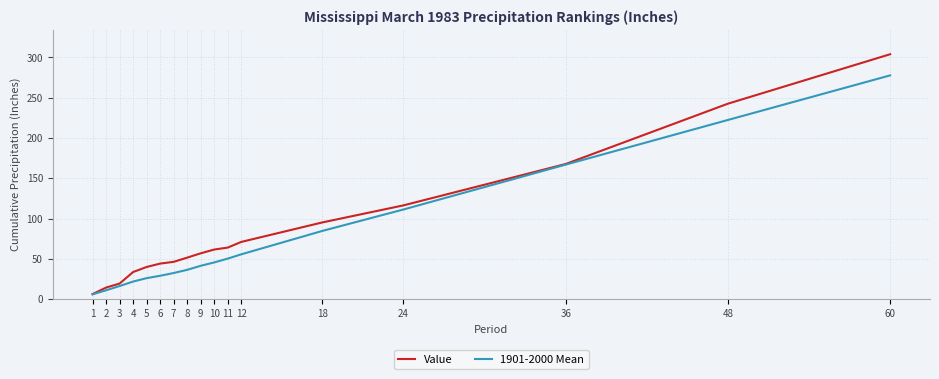

Which category has the lowest value in the Value series?

1